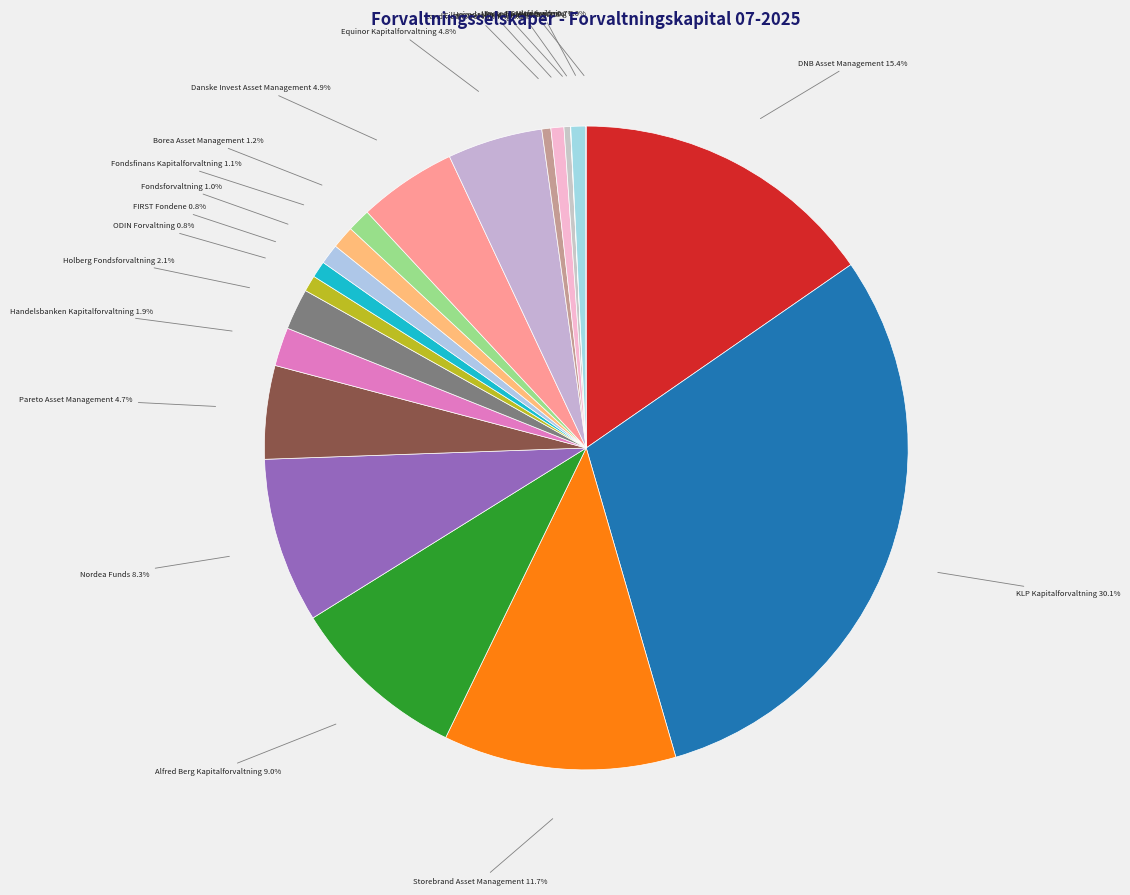

True or false: Fondsfinans Kapitalforvaltning accounts for 11% of the total.

False